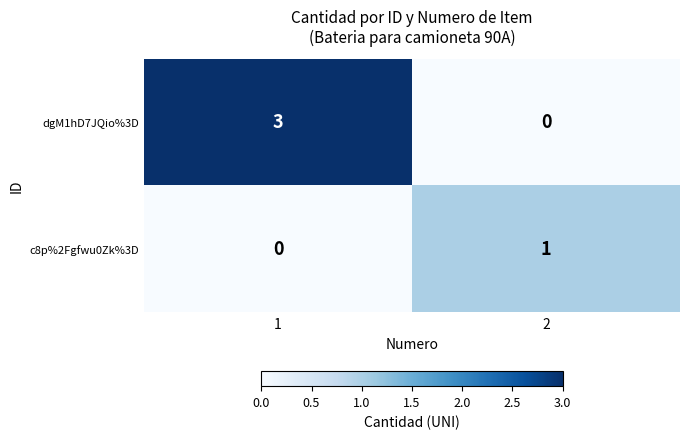

What is the sum of all dgM1hD7JQio%3D values?

3